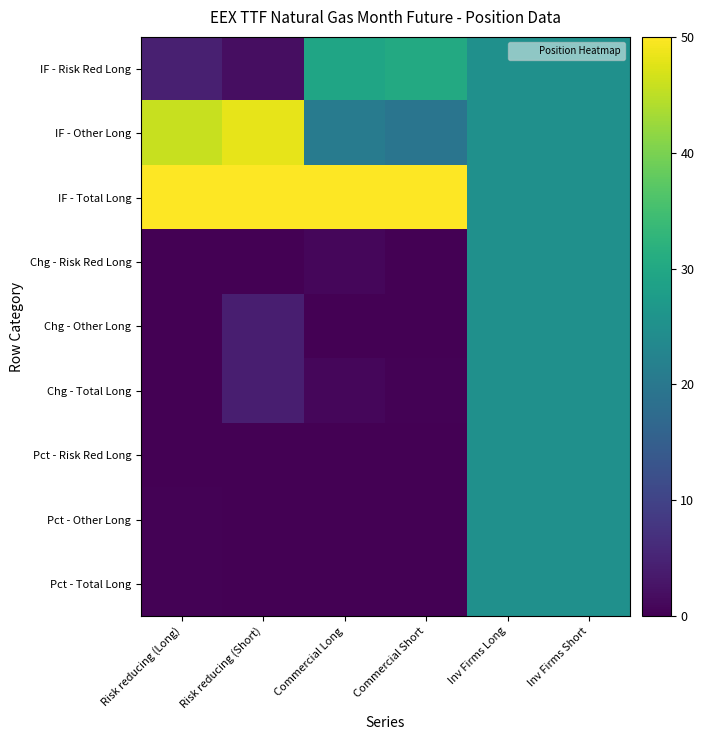

Reading right to left, list all the values displayed in this chart.

IF - Risk Red Long: Inv Firms Short=25.0	Inv Firms Long=25.0	Commercial Short=30.5	Commercial Long=29.3	Risk reducing (Short)=1.9	Risk reducing (Long)=4.3
IF - Other Long: Inv Firms Short=25.0	Inv Firms Long=25.0	Commercial Short=19.5	Commercial Long=20.7	Risk reducing (Short)=48.2	Risk reducing (Long)=45.8
IF - Total Long: Inv Firms Short=25.0	Inv Firms Long=25.0	Commercial Short=50.0	Commercial Long=50.0	Risk reducing (Short)=50.0	Risk reducing (Long)=50.0
Chg - Risk Red Long: Inv Firms Short=25.0	Inv Firms Long=25.0	Commercial Short=0.1	Commercial Long=0.8	Risk reducing (Short)=0.0	Risk reducing (Long)=0.2
Chg - Other Long: Inv Firms Short=25.0	Inv Firms Long=25.0	Commercial Short=0.1	Commercial Long=0.0	Risk reducing (Short)=4.2	Risk reducing (Long)=0.0
Chg - Total Long: Inv Firms Short=25.0	Inv Firms Long=25.0	Commercial Short=0.3	Commercial Long=0.8	Risk reducing (Short)=4.1	Risk reducing (Long)=0.1
Pct - Risk Red Long: Inv Firms Short=25.0	Inv Firms Long=25.0	Commercial Short=0.0	Commercial Long=0.1	Risk reducing (Short)=0.1	Risk reducing (Long)=0.1
Pct - Other Long: Inv Firms Short=25.0	Inv Firms Long=25.0	Commercial Short=0.0	Commercial Long=0.1	Risk reducing (Short)=0.2	Risk reducing (Long)=0.2
Pct - Total Long: Inv Firms Short=25.0	Inv Firms Long=25.0	Commercial Short=0.1	Commercial Long=0.1	Risk reducing (Short)=0.2	Risk reducing (Long)=0.2